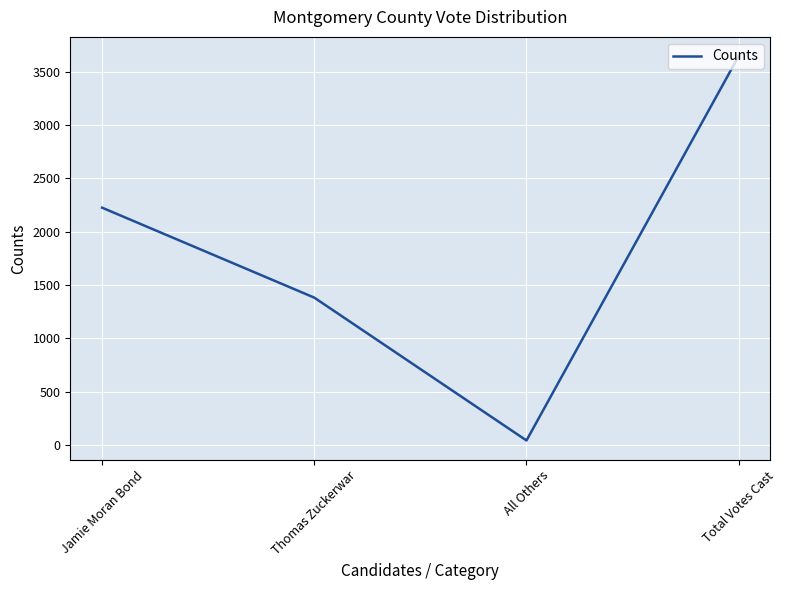

How many values are below 2225?

2